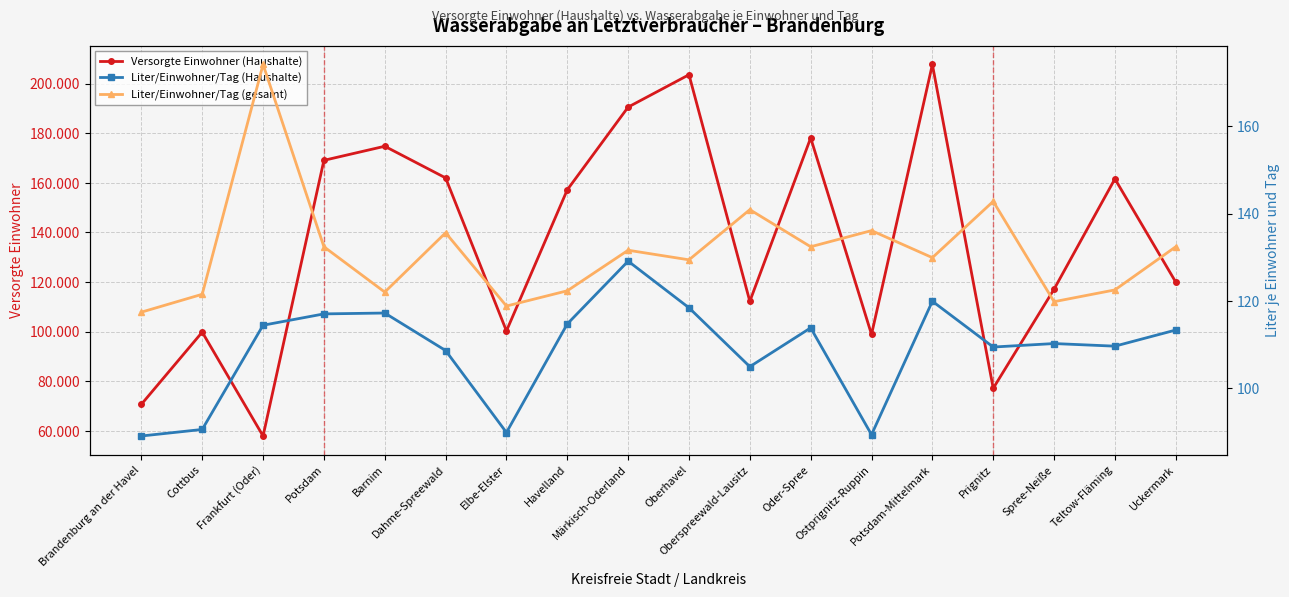

List the series in order of their peak value, lowest first.

Liter/Einwohner/Tag (Haushalte), Liter/Einwohner/Tag (gesamt), Versorgte Einwohner (Haushalte)